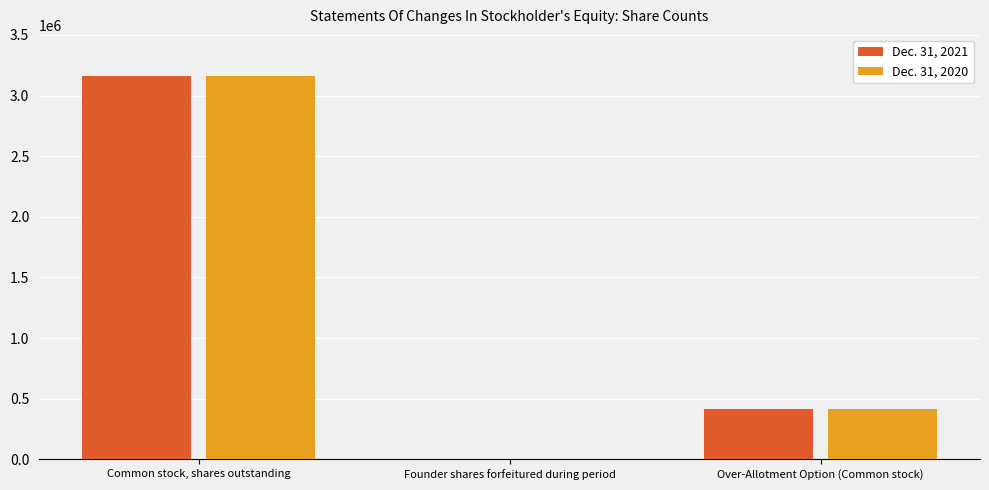

What is the difference between the Dec. 31, 2021 values at Founder shares forfeitured during period and Over-Allotment Option (Common stock)?

412500